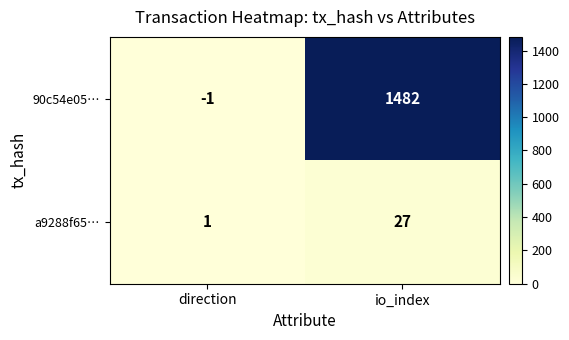

Which series changed the most between direction and io_index?

90c54e05…